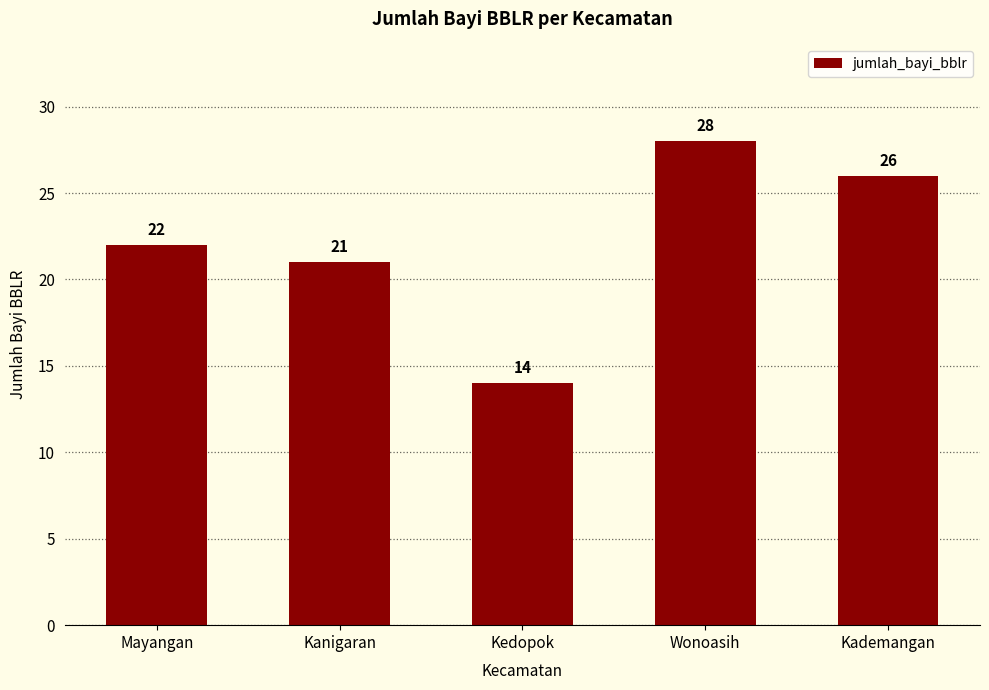

Where is the data nearest to the value 21?

Kanigaran